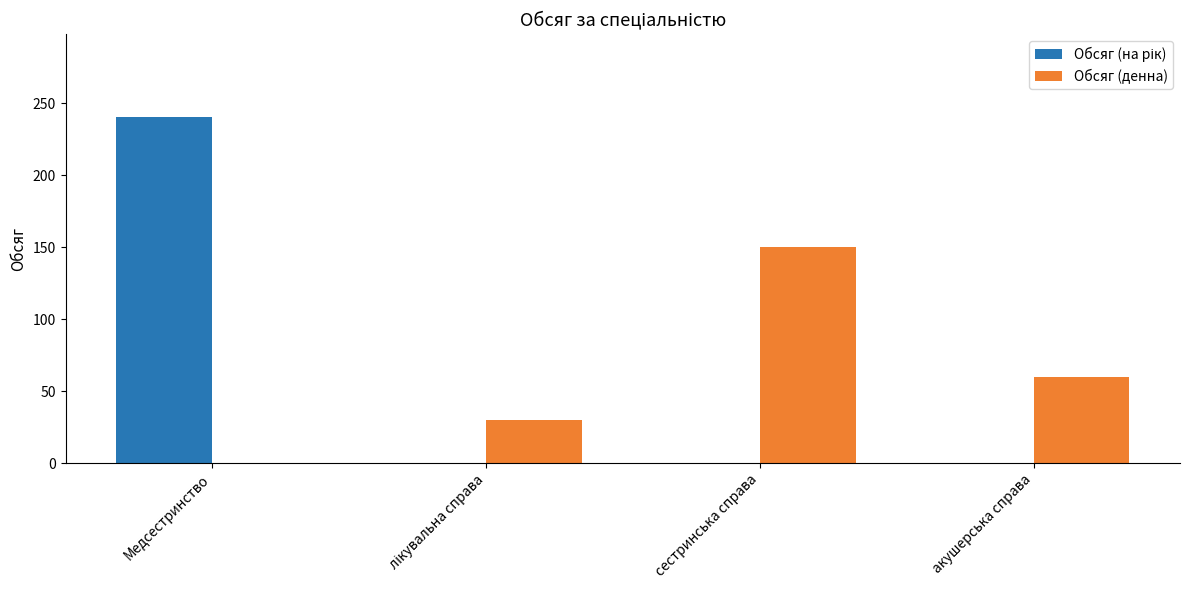

Which category has the highest value across all series?

Медсестринство